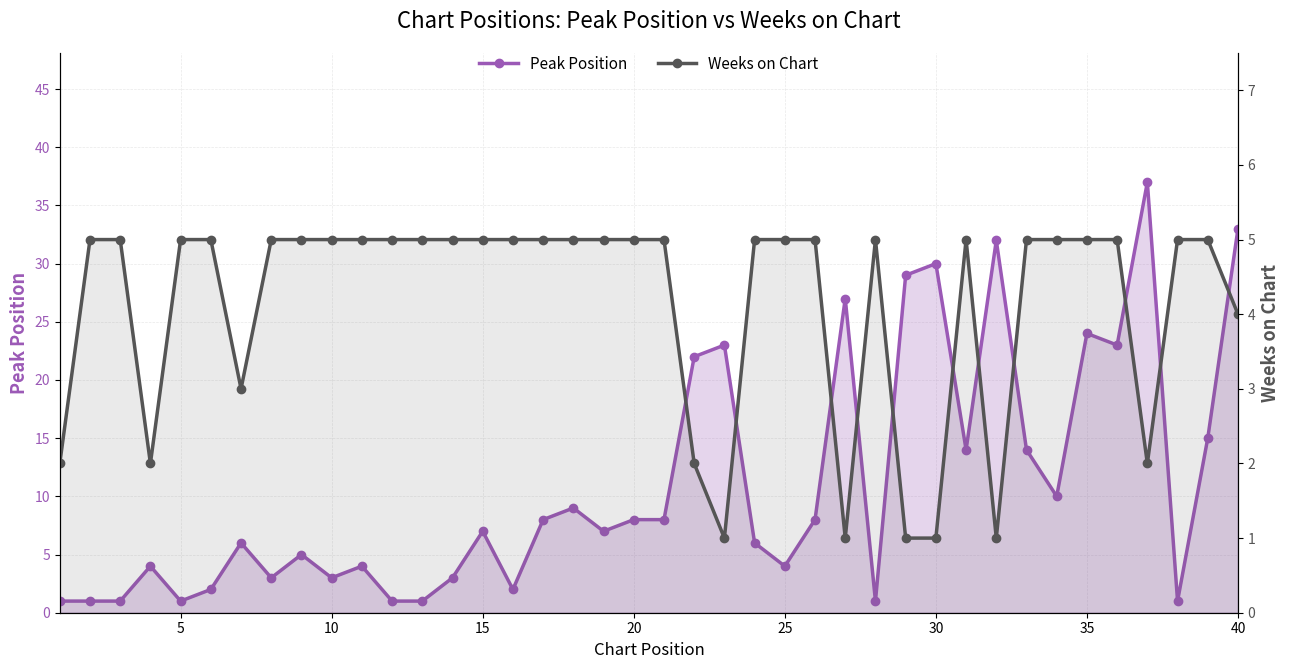

What is the value of the Weeks on Chart point at the 15th from the left?

5